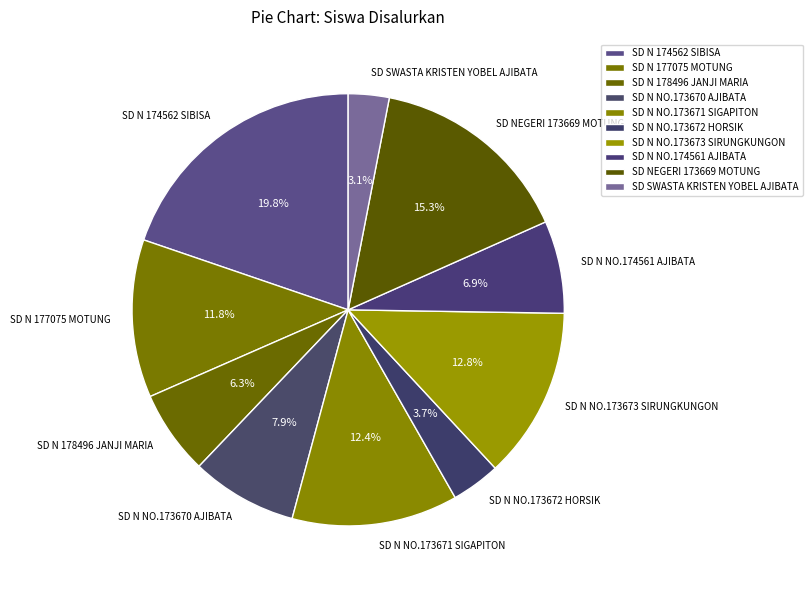

To the nearest percent, what percentage of the pie is SD SWASTA KRISTEN YOBEL AJIBATA?

3%